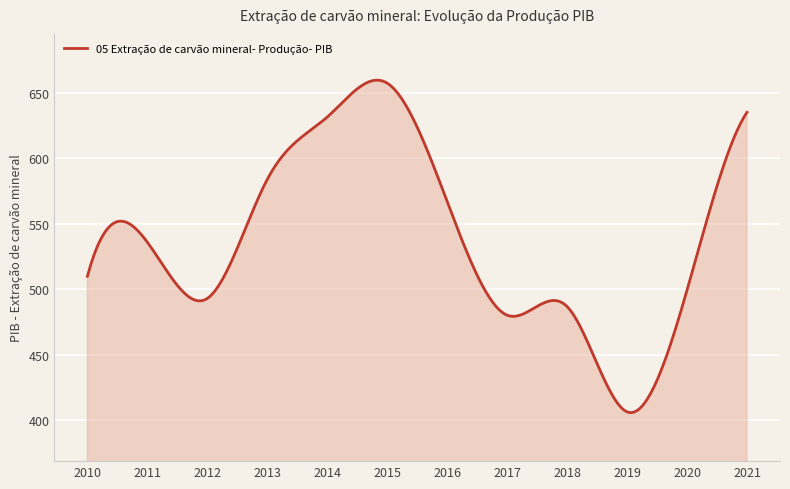

What is the difference between the maximum and minimum values?

253.9